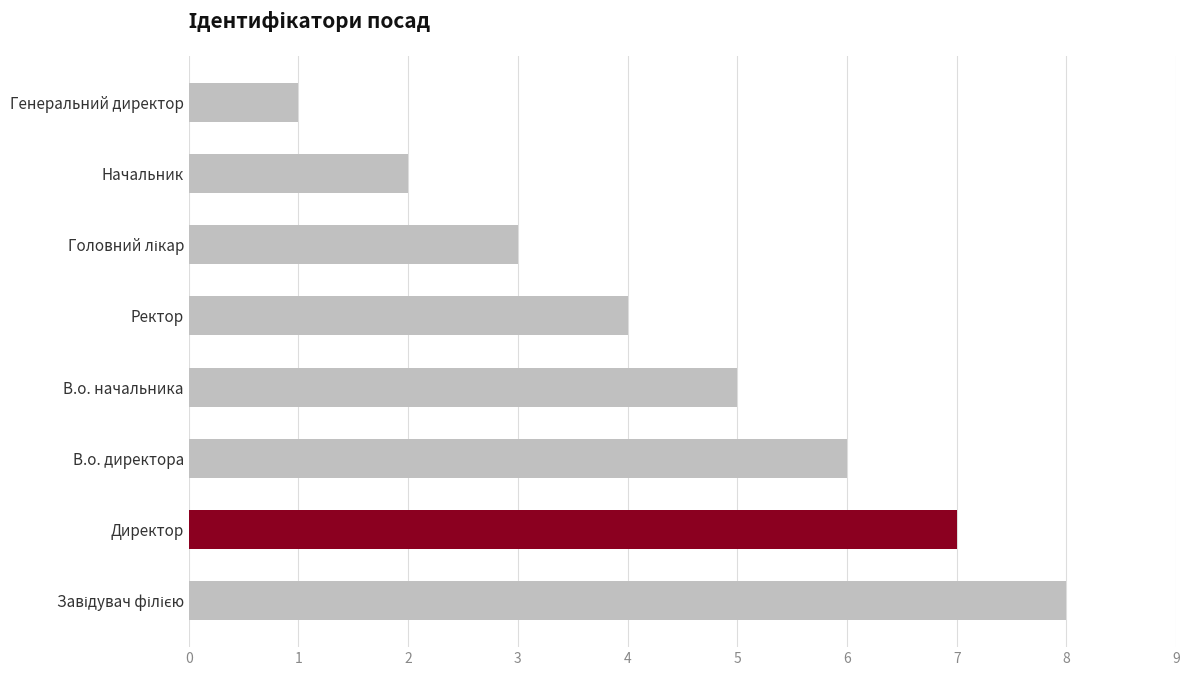

What is the greatest value displayed?

8